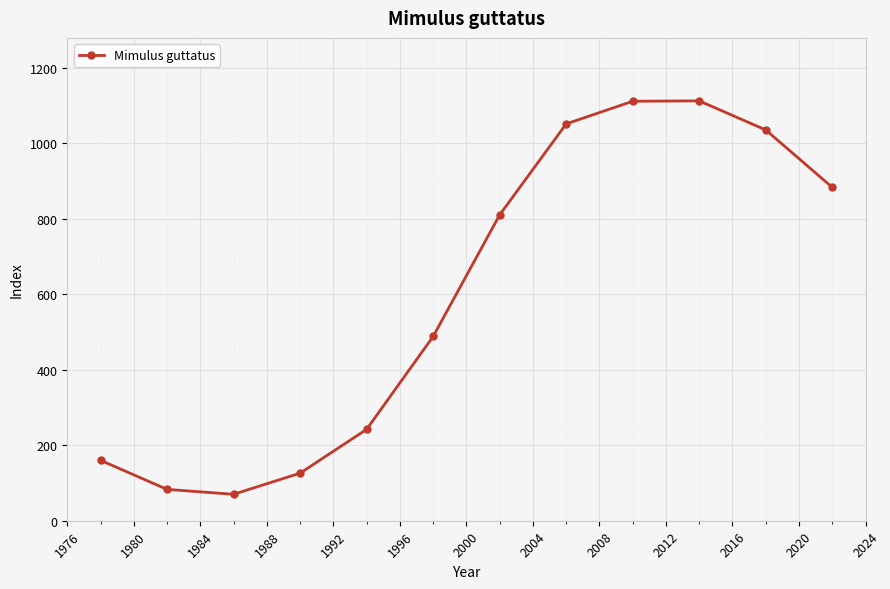

What is the minimum value shown in the chart?

70